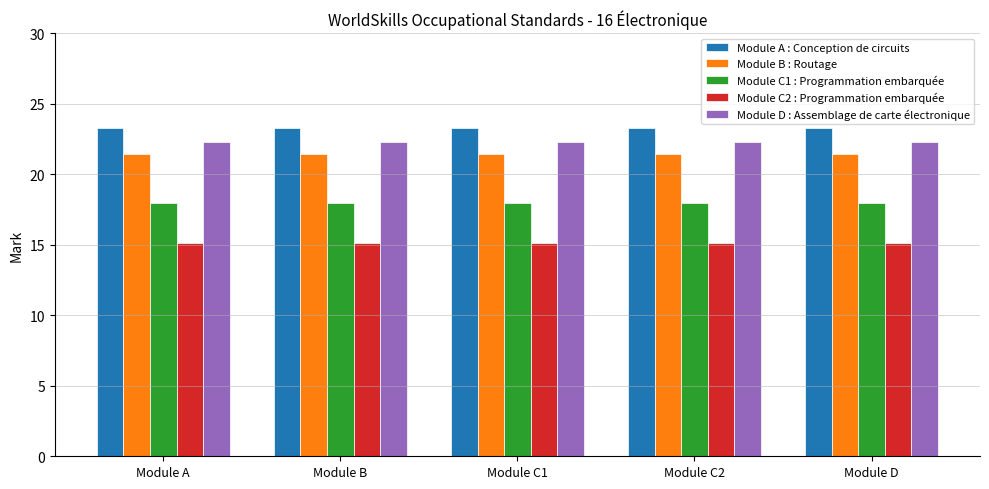

What is the value of the Module C2 : Programmation embarquée bar at the 5th from the left?

15.1